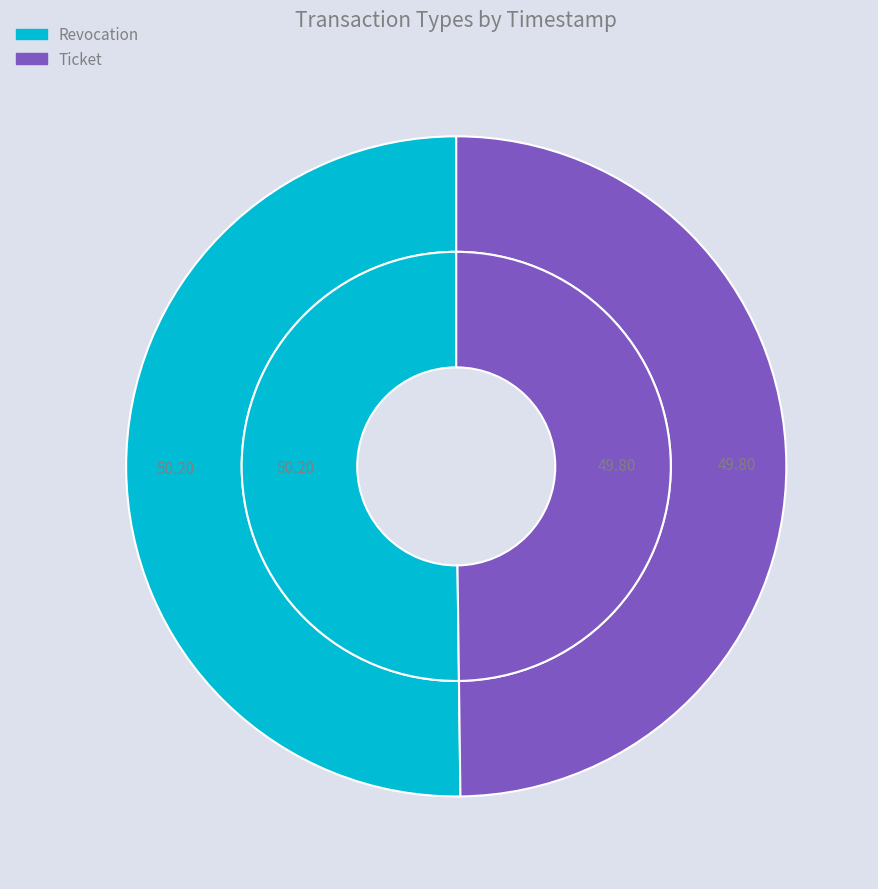

Is it true that Ticket is 50% of the pie?

True